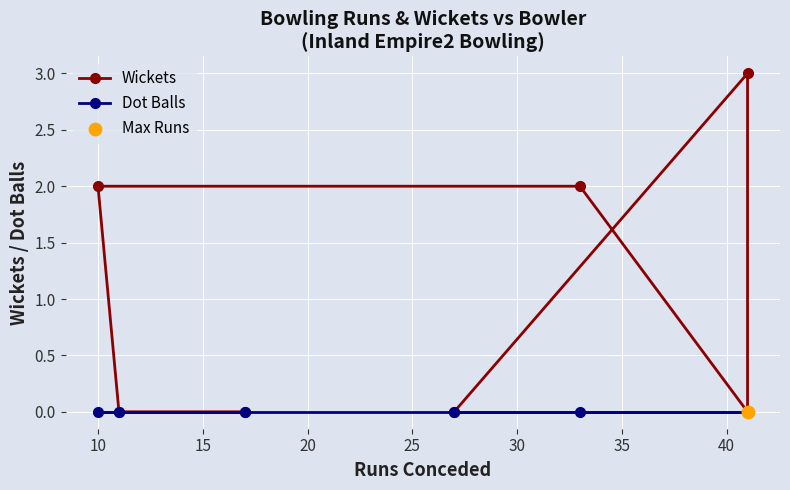

Which series contains the highest Y value?

Wickets